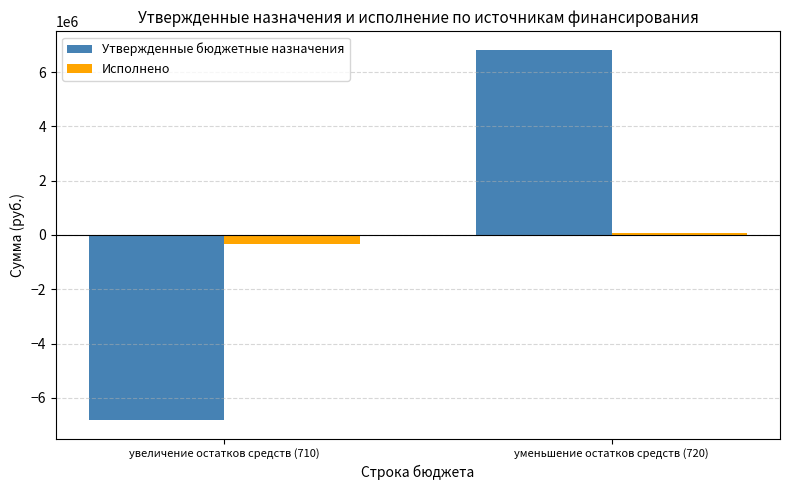

List the series in order of their overall mean, highest first.

Утвержденные бюджетные назначения, Исполнено